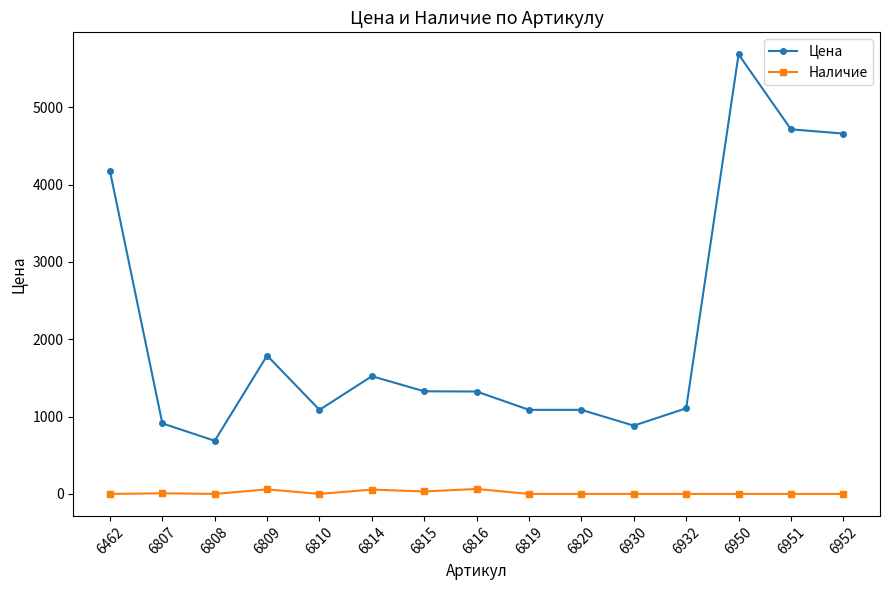

Which series changed the most between 6462 and 6814?

Цена